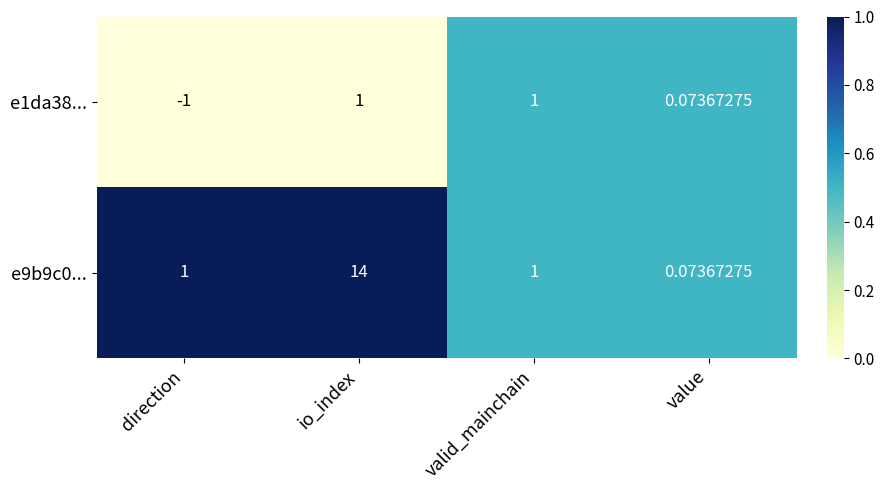

Is the value of e9b9c0... at io_index greater than the value of e1da38... at valid_mainchain?

Yes